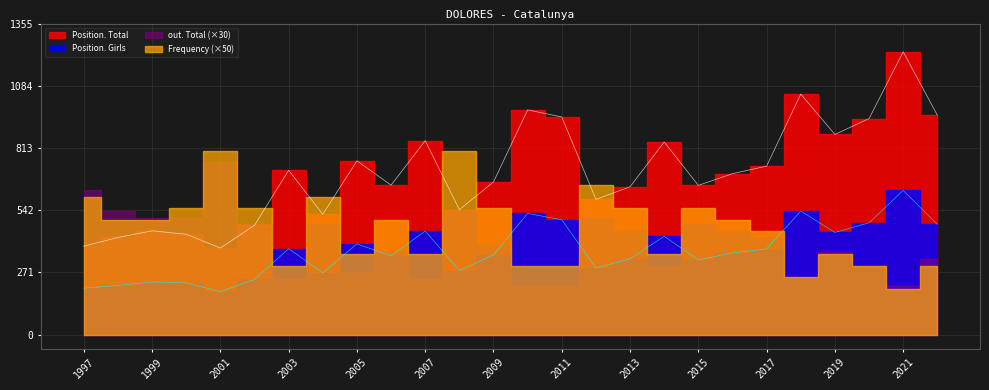

Between 2004 and 1997, which is larger?

2004